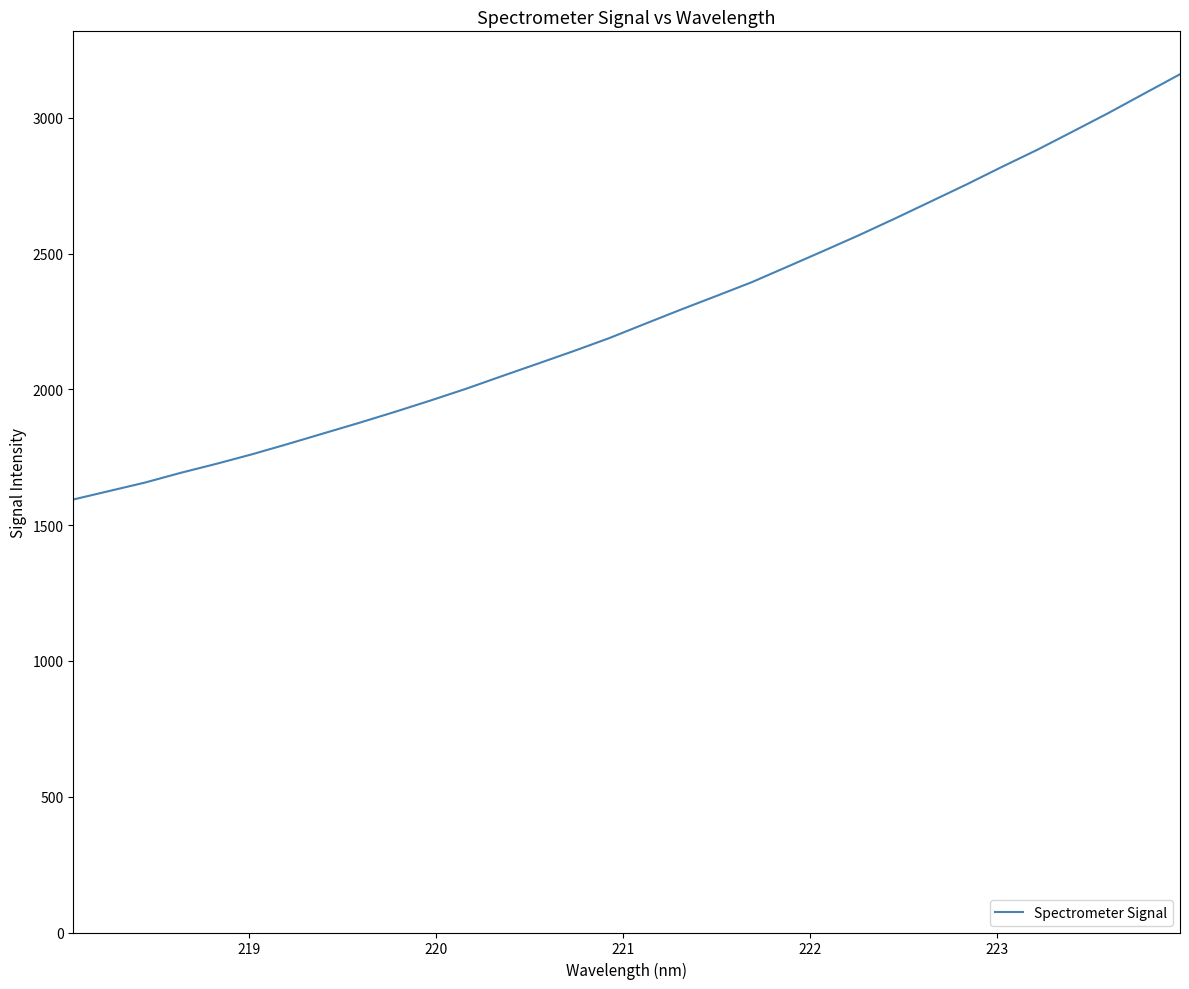

What is the difference between the maximum and minimum values?

1566.2